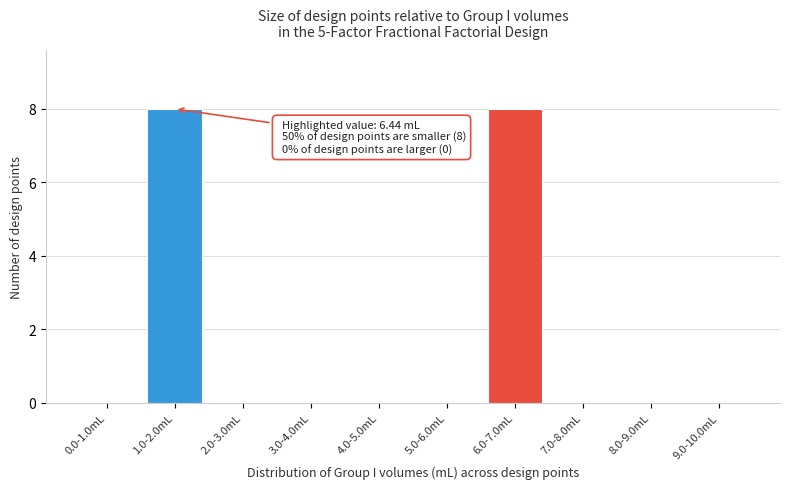

Reading left to right, transcribe all the data shown in this chart.

0.0-1.0mL=0	1.0-2.0mL=8	2.0-3.0mL=0	3.0-4.0mL=0	4.0-5.0mL=0	5.0-6.0mL=0	6.0-7.0mL=8	7.0-8.0mL=0	8.0-9.0mL=0	9.0-10.0mL=0